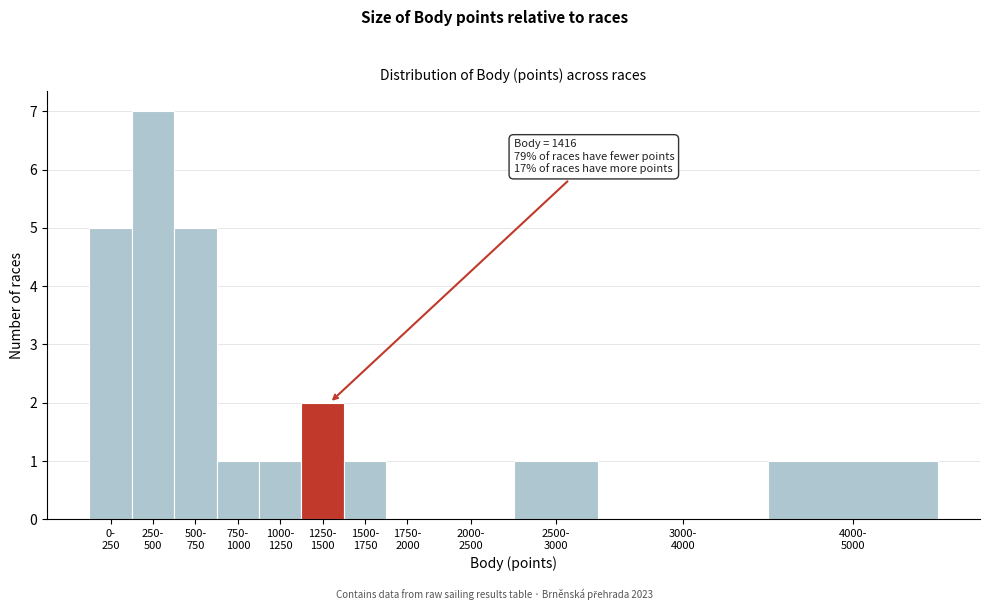

What is the sum of all values?

24